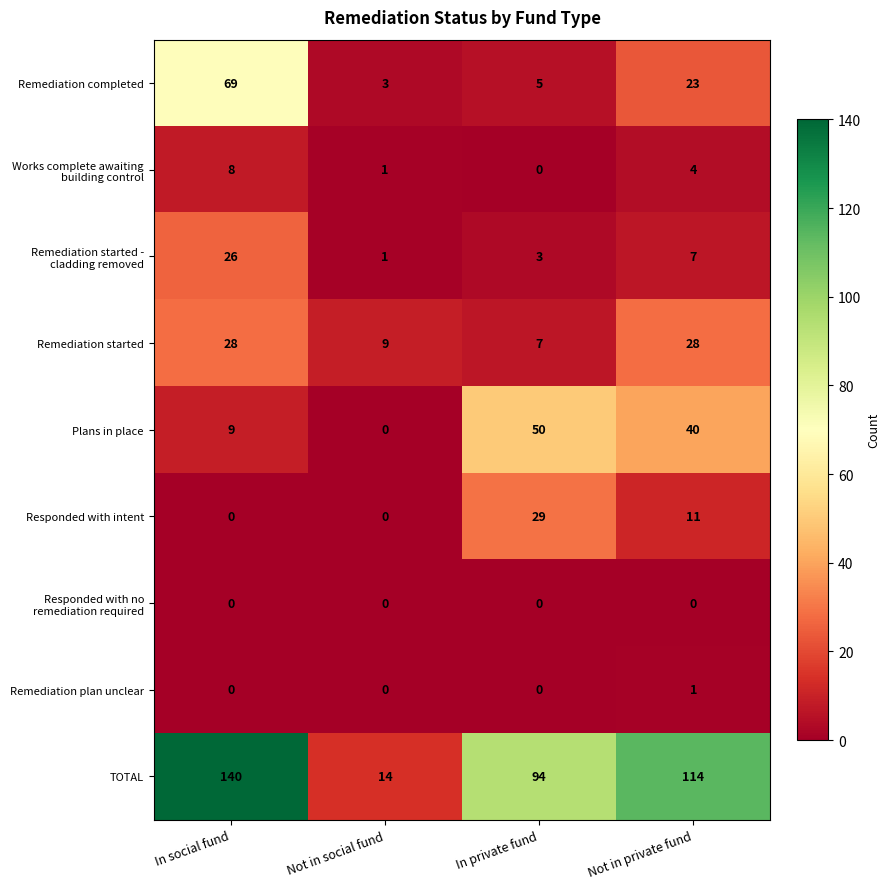

The Remediation completed series shows 5 at In private fund. True or false?

True